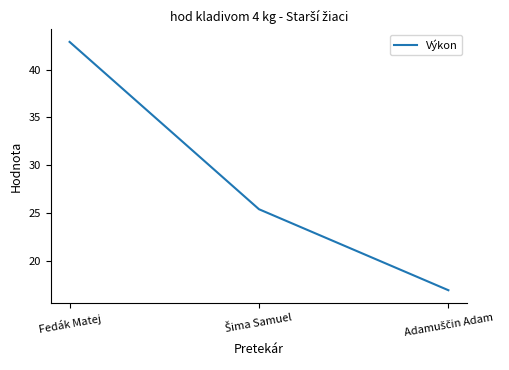

What is the average value?

28.4